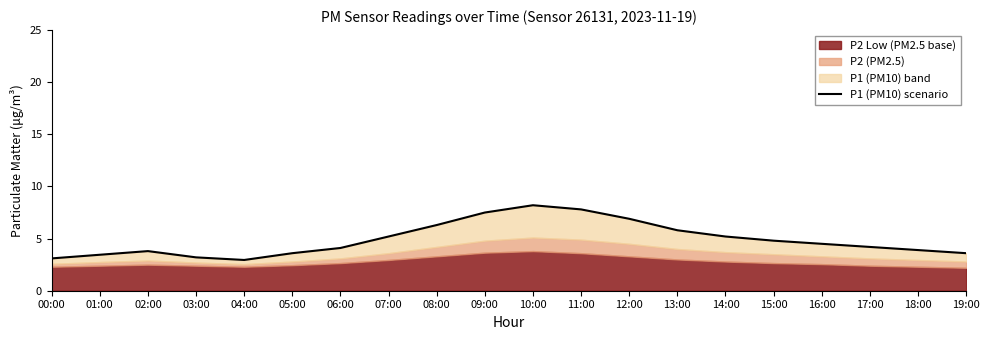

Rank the categories by value from highest to lowest.

10:00, 11:00, 09:00, 12:00, 08:00, 13:00, 07:00, 14:00, 15:00, 16:00, 17:00, 06:00, 18:00, 02:00, 05:00, 19:00, 01:00, 03:00, 00:00, 04:00